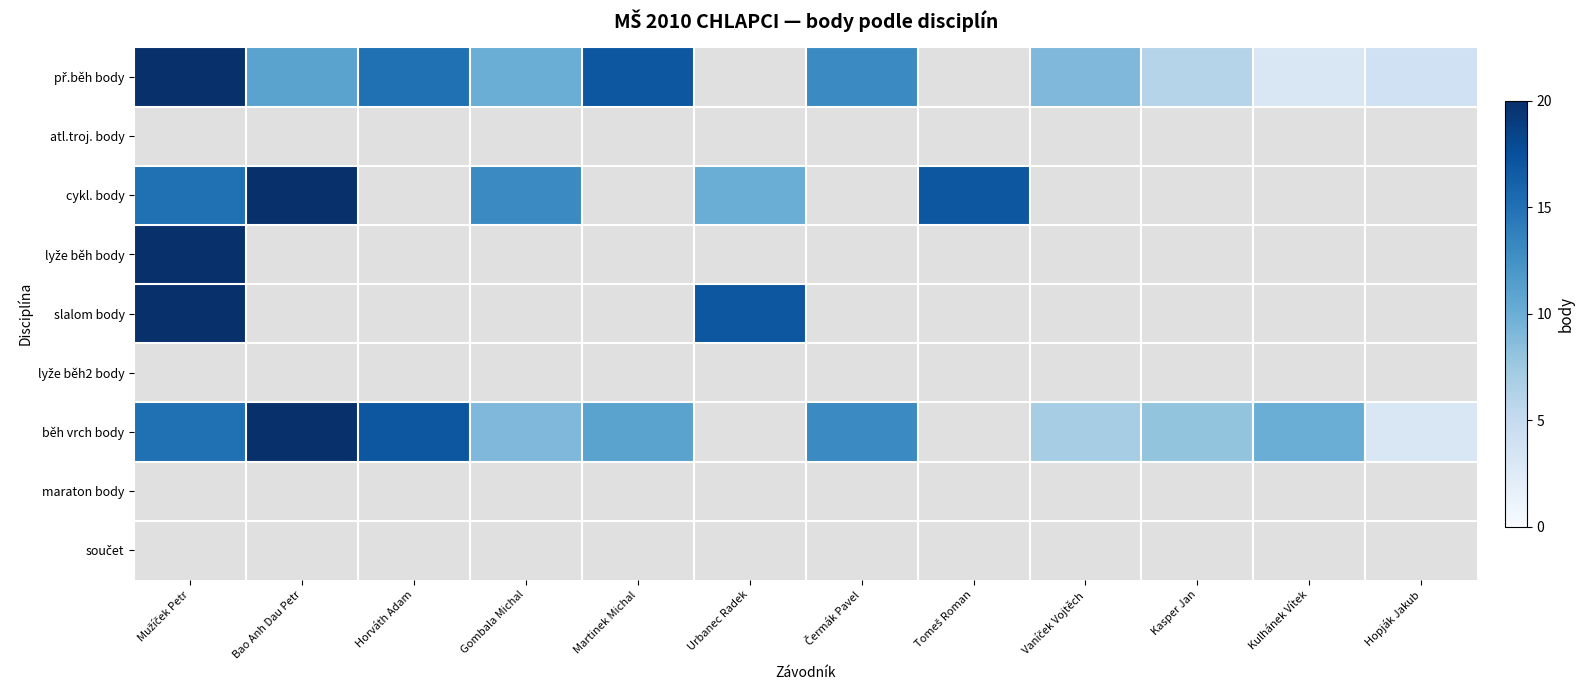

Which series has the largest total across all categories?

běh vrch body